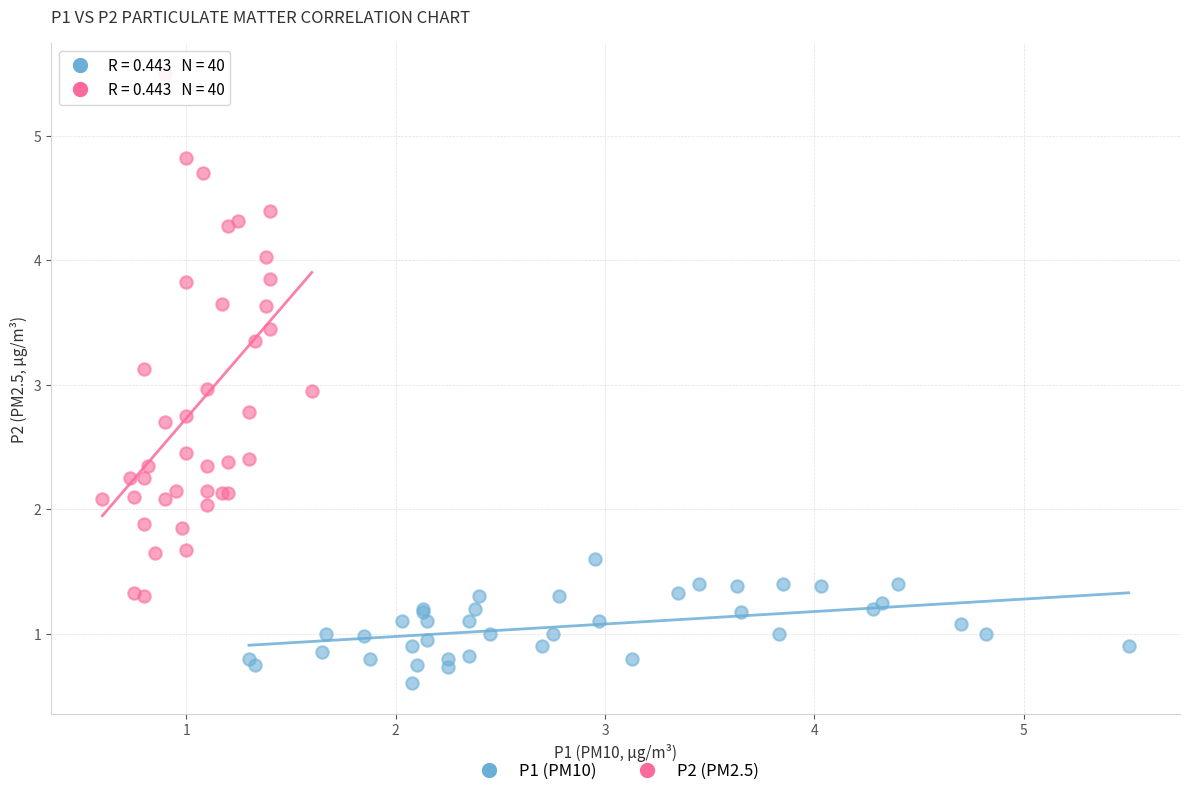

Which series contains the highest Y value?

P2 (PM2.5)